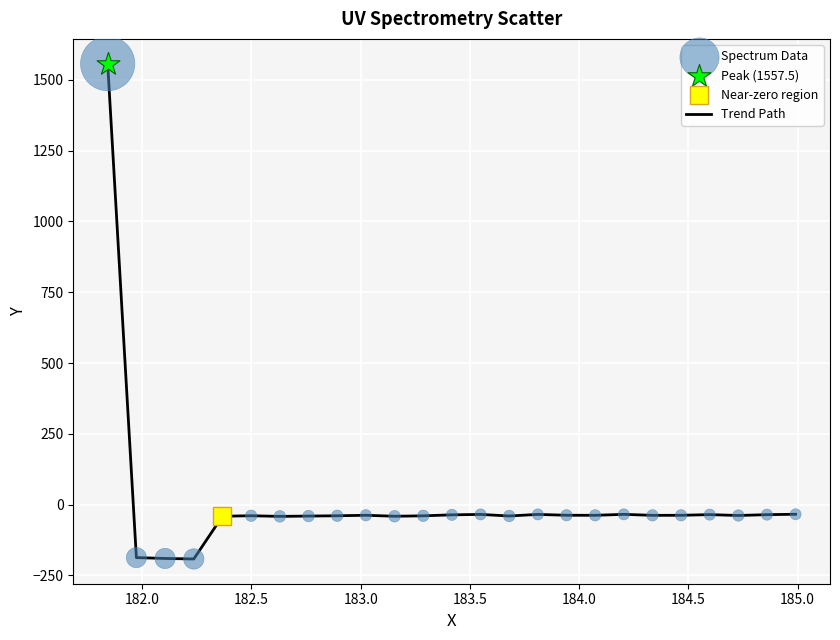

What is the smallest value displayed?

-192.2